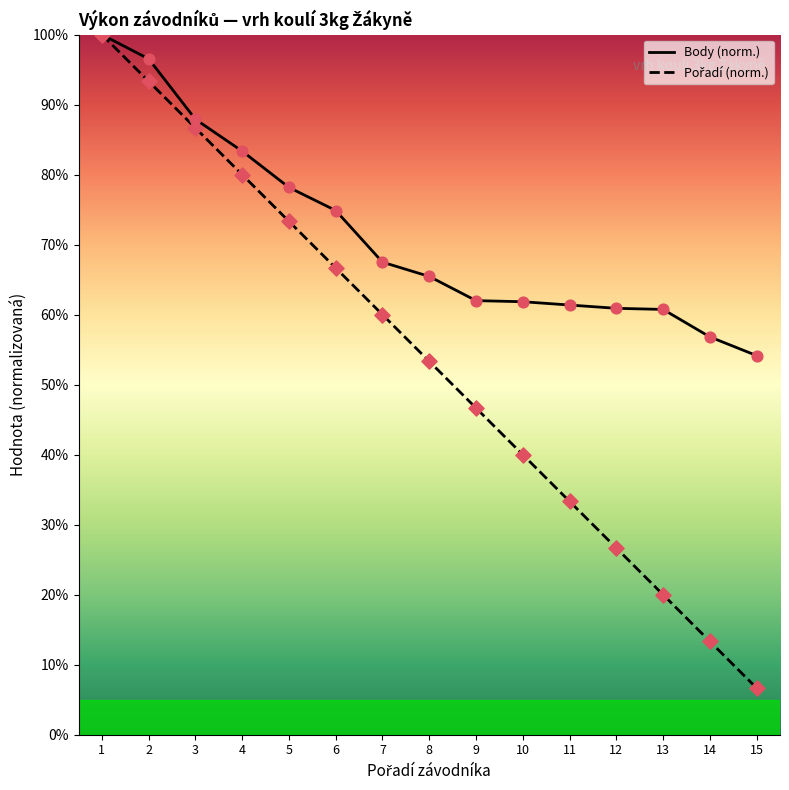

What is the maximum value for Body (norm.)?

100.0